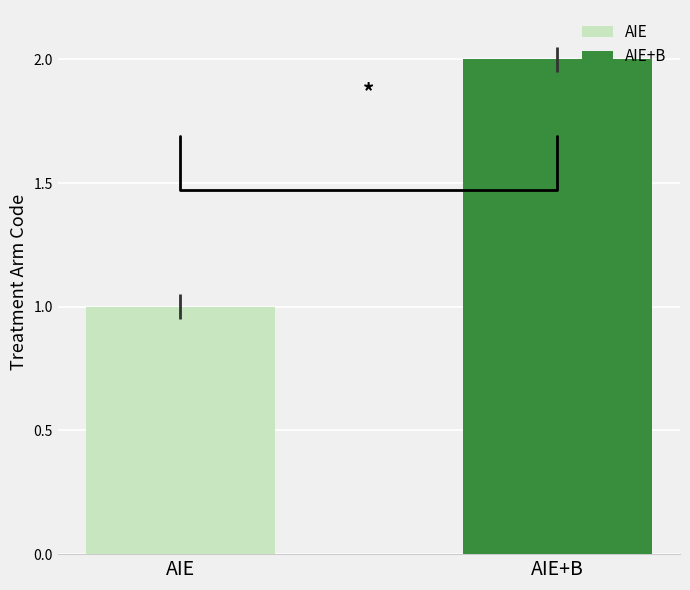

How many series are shown in this chart?

2